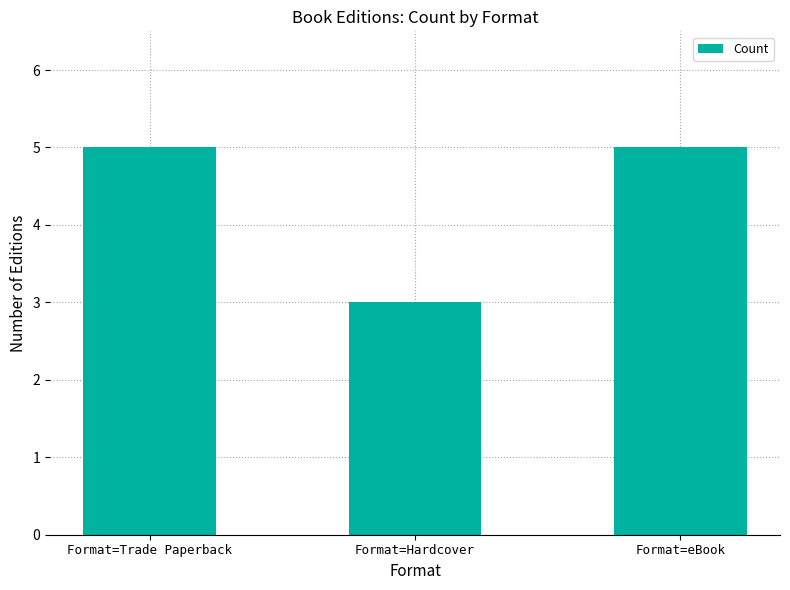

What is the label of the 2nd bar from the right?

Format=Hardcover